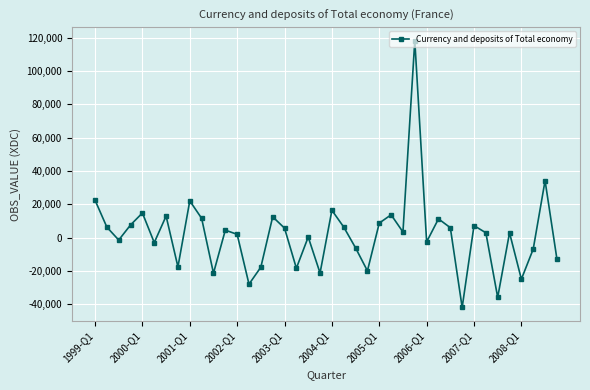

What is the maximum value shown in the chart?

118294